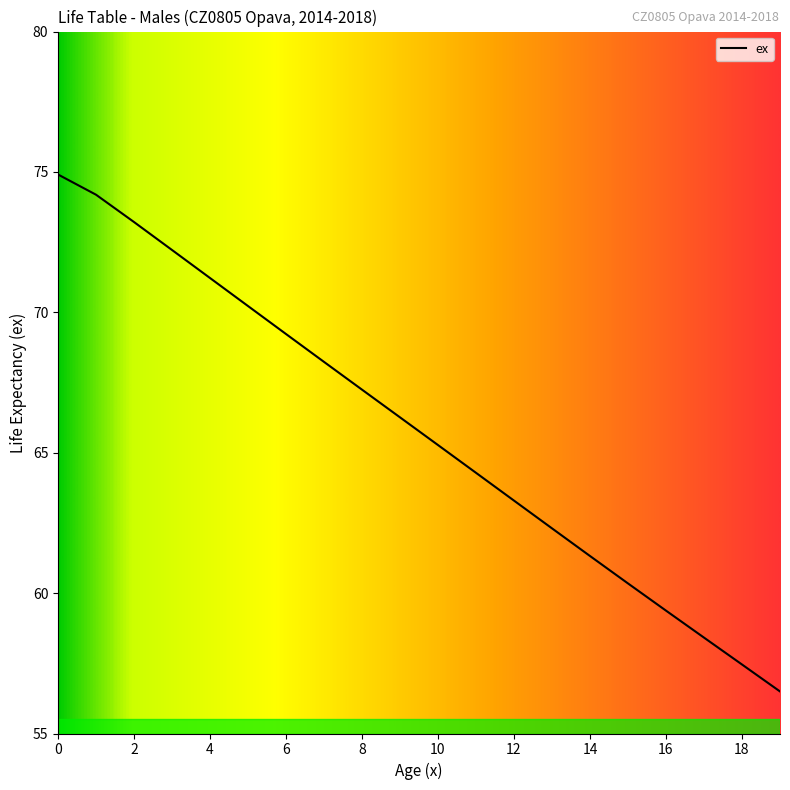

What is the difference between the maximum and minimum values?

18.4